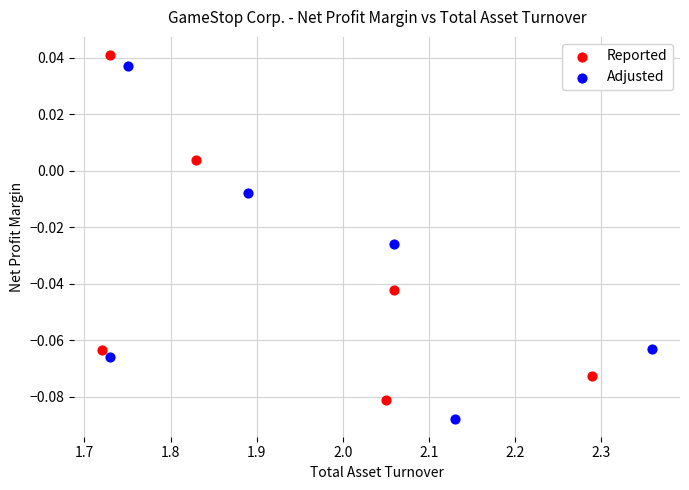

Which series has the widest spread of Y values?

Adjusted